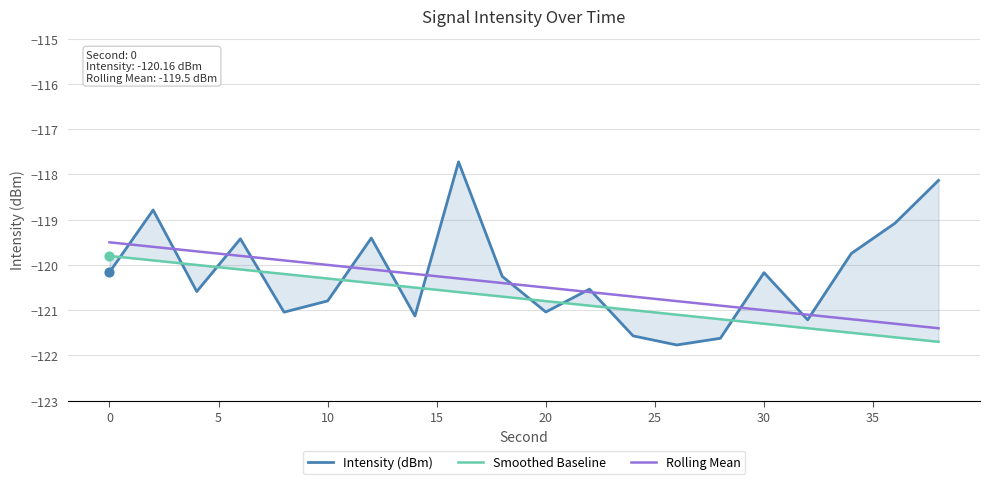

Which series reaches the maximum Y coordinate?

Intensity (dBm)